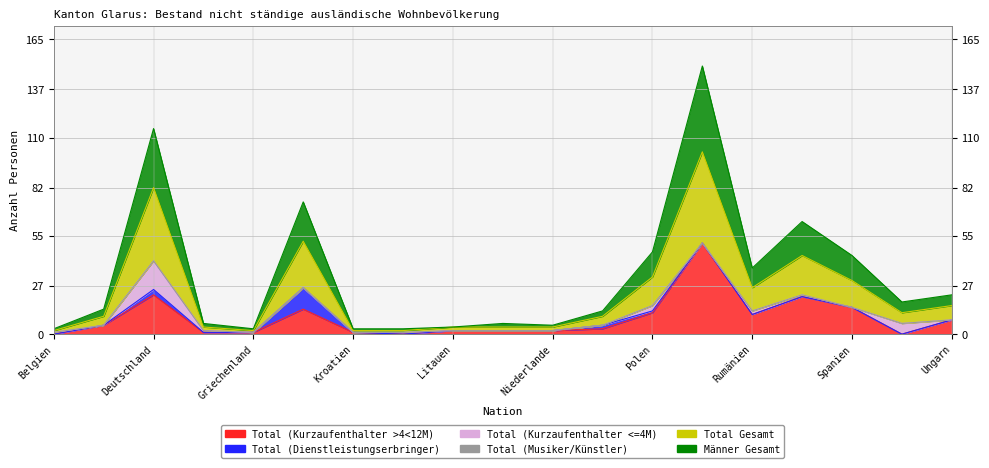

What is the spread (max minus min) of values at Ungarn?

14